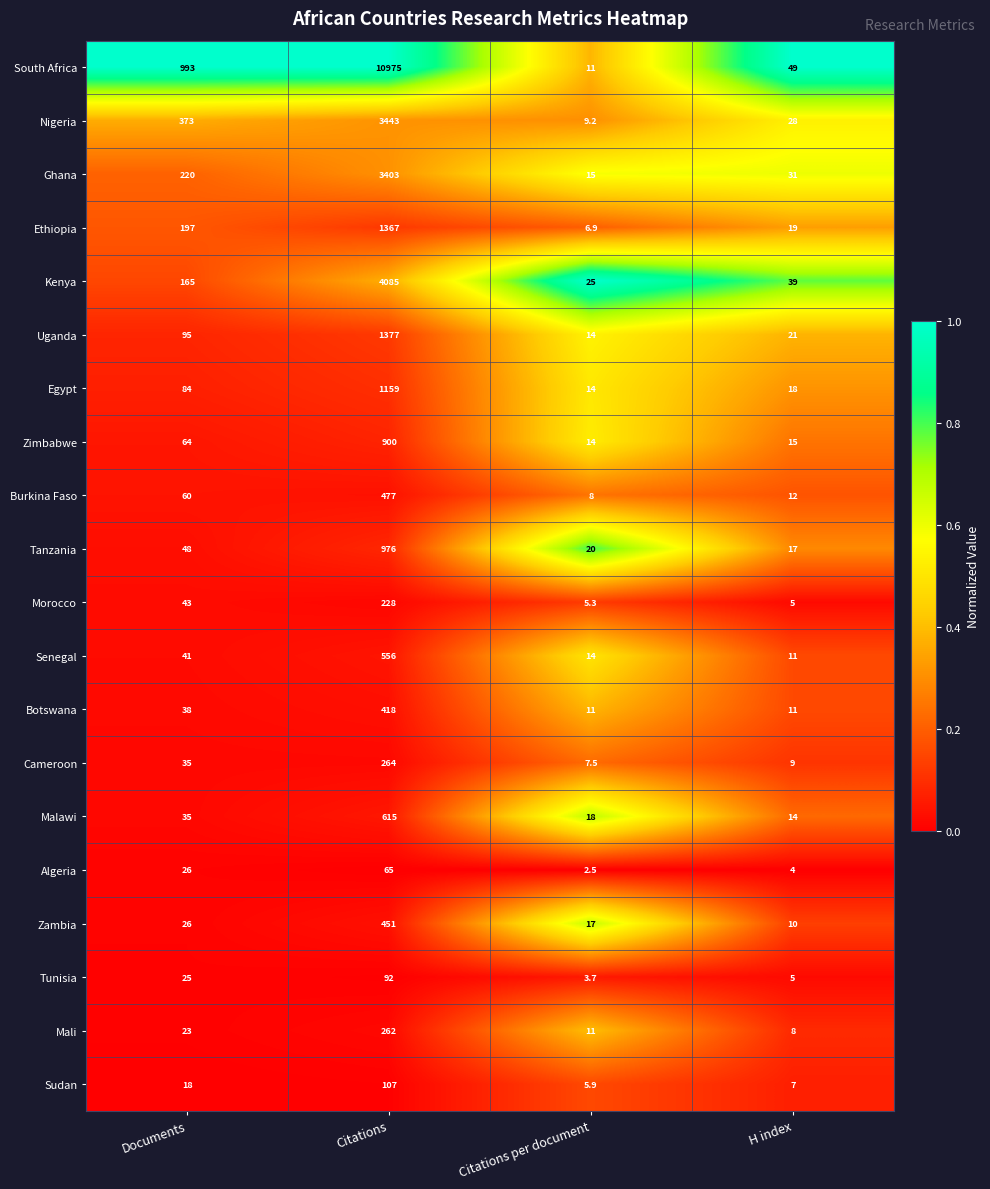

What is the maximum value shown in the chart?

10975.0